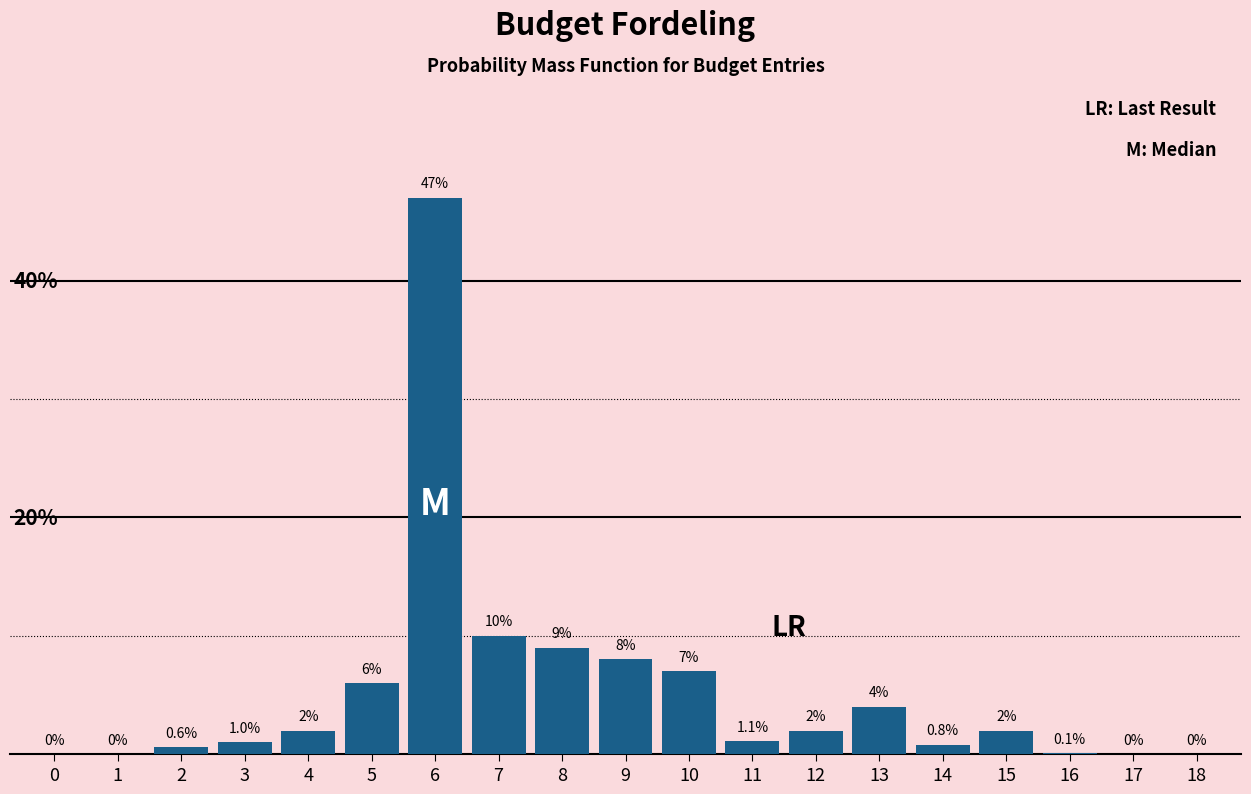

Are the bars horizontal?

No